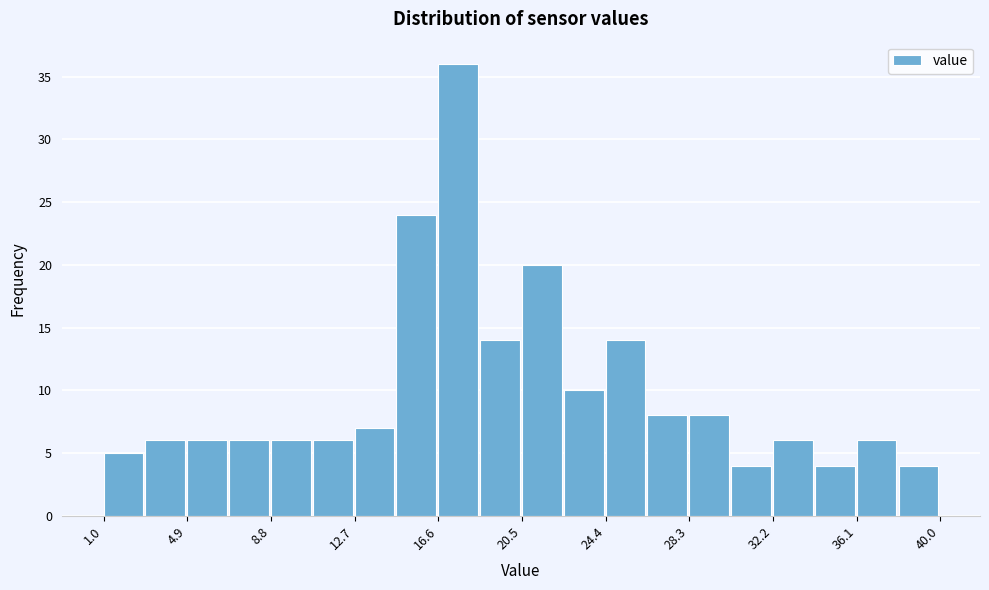

Around what value on the x-axis is the tallest bar? Give the approximate position of its centre, as read against the axis.

17.5